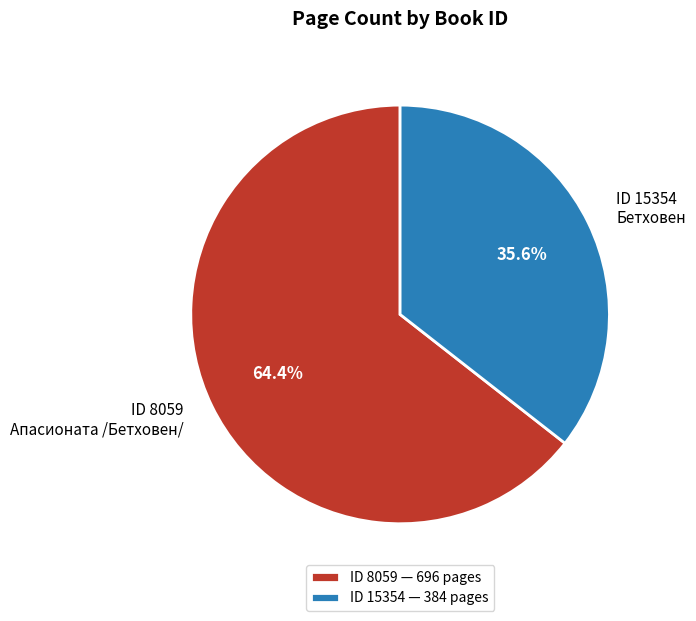

How many slices are in this pie chart?

2